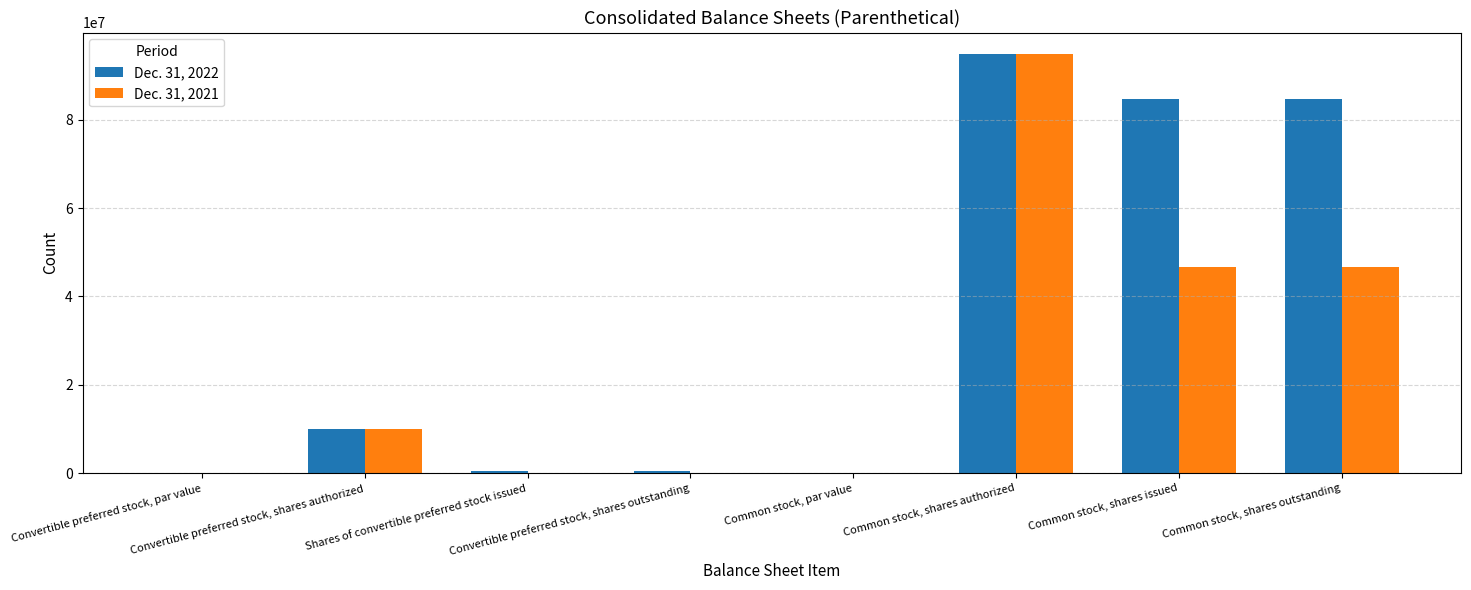

Which series has the largest total across all categories?

Dec. 31, 2022